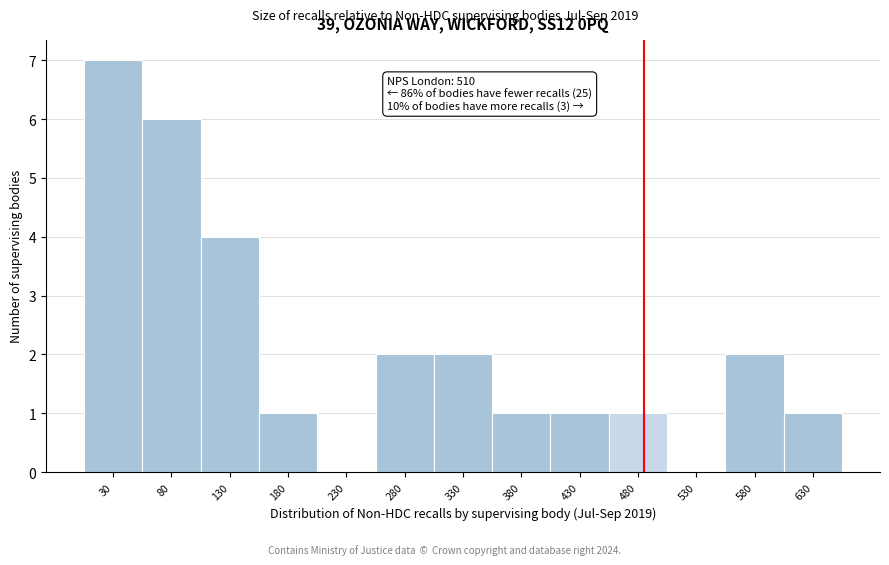

Reading left to right, transcribe all the data shown in this chart.

30=7	80=6	130=4	180=1	230=0	280=2	330=2	380=1	430=1	480=1	530=0	580=2	630=1